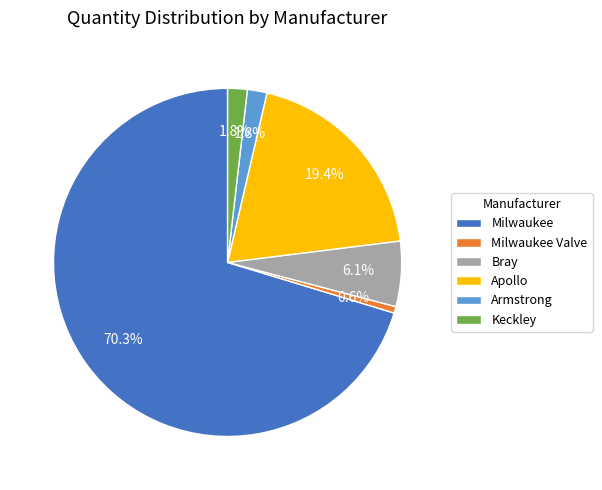

What is the smallest slice in the pie chart?

Milwaukee Valve